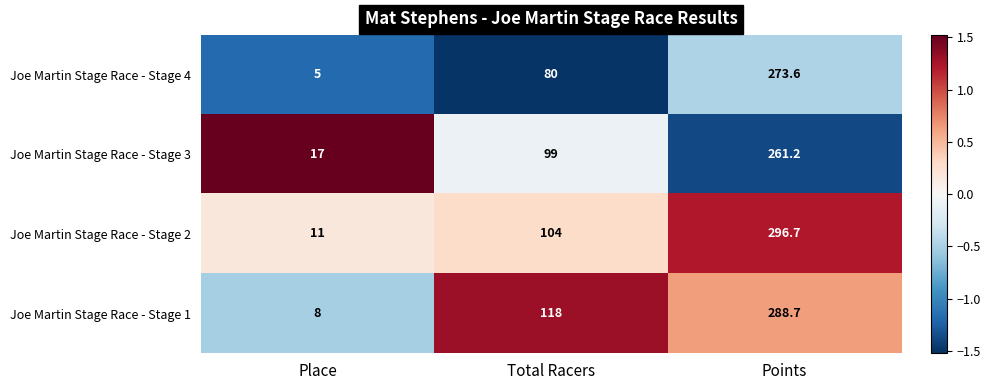

What is the difference between the highest and lowest values at Place?

12.0